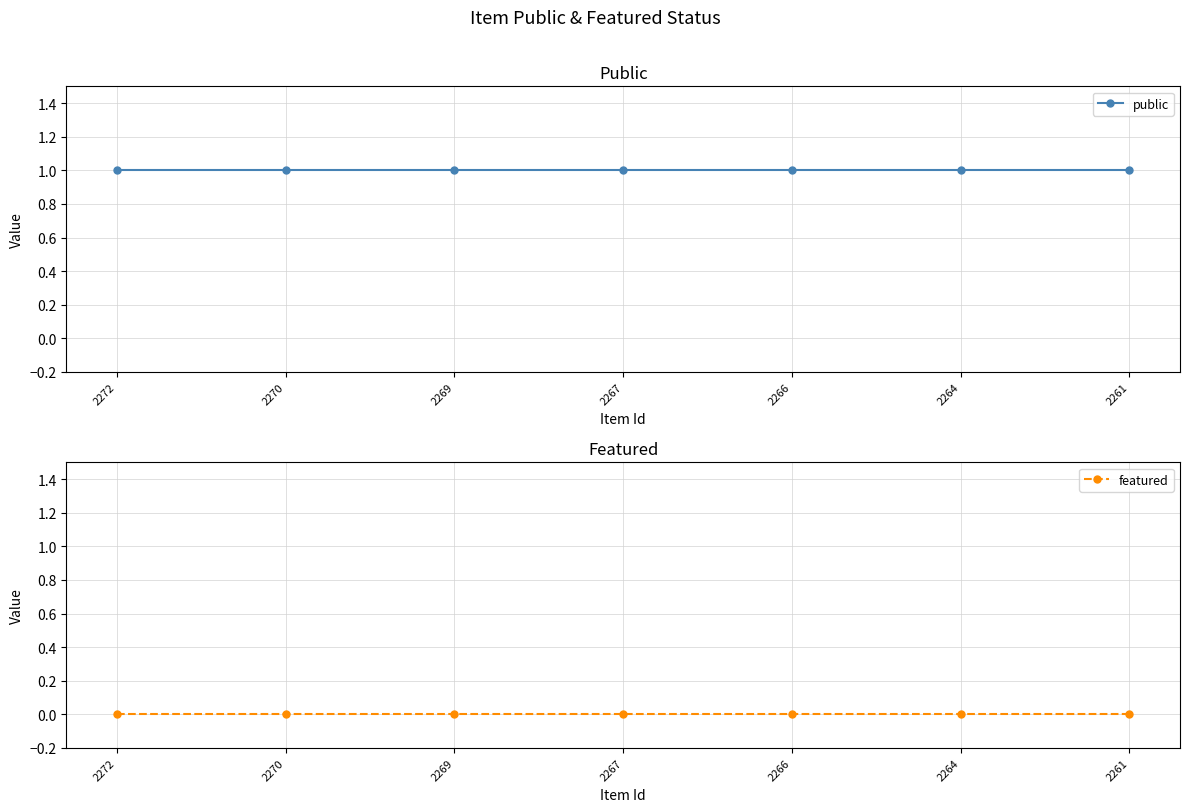

What is the total value across all series at 2267?

1